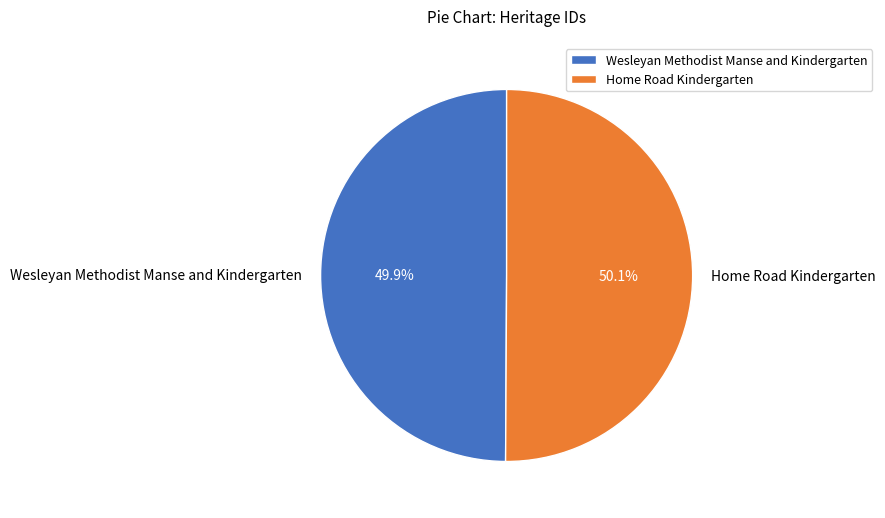

How many slices are in this pie chart?

2